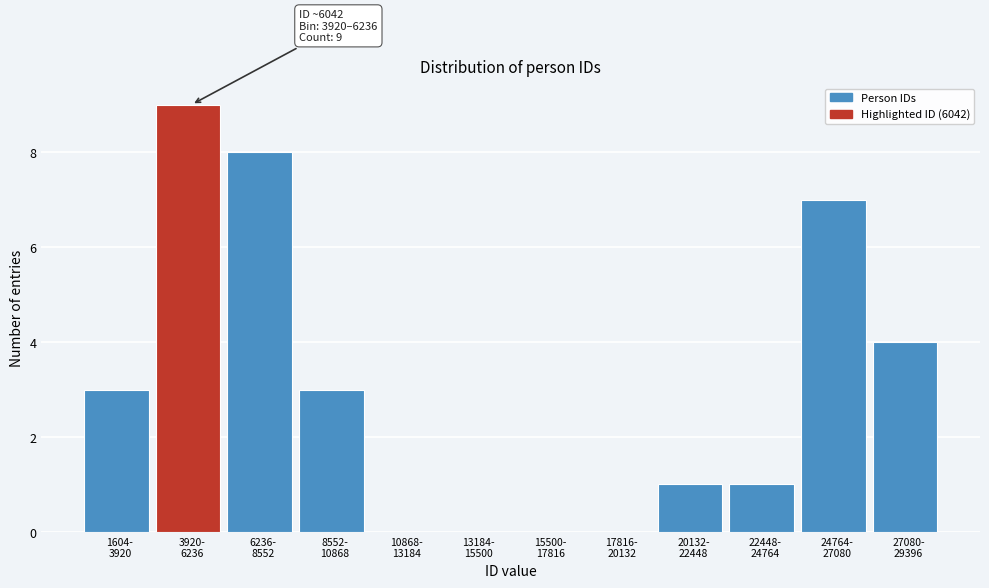

What is the greatest value displayed?

9